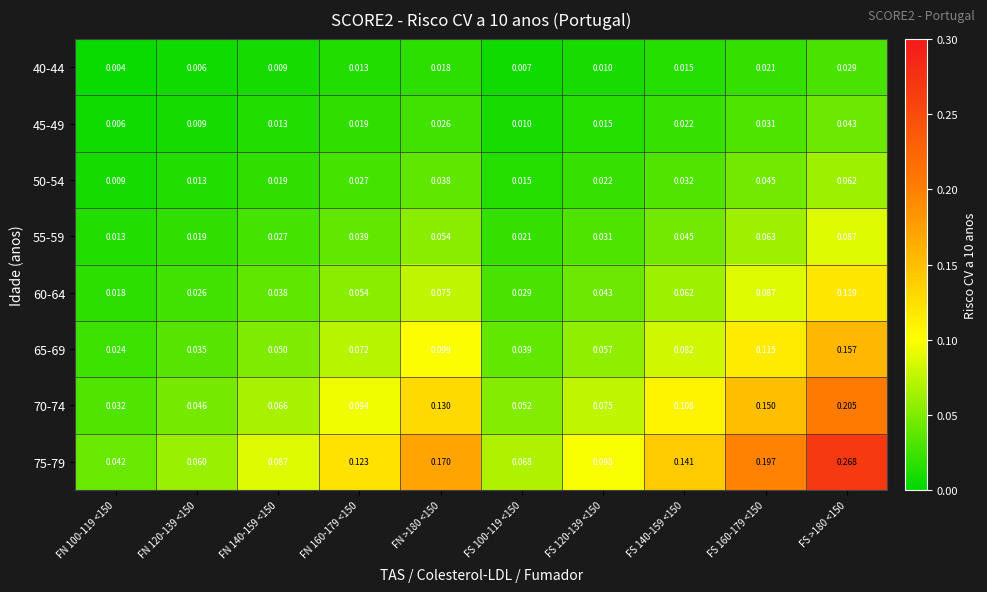

Which series has the widest spread of values?

75-79